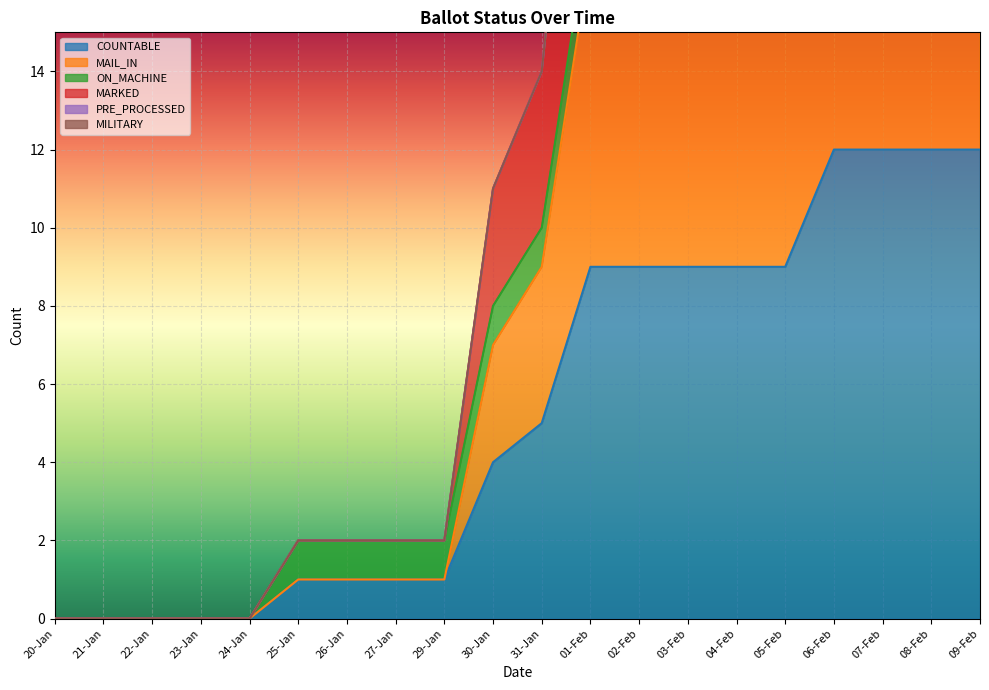

At which label is COUNTABLE closest to 6?

31-Jan